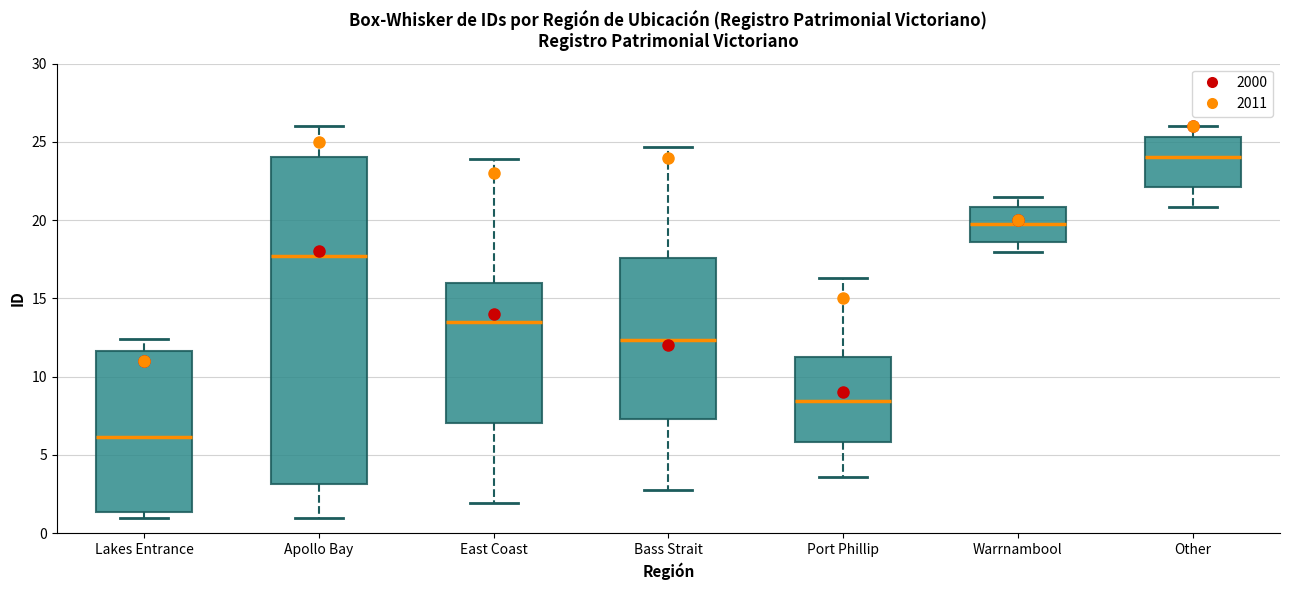

Reading left to right, read every box against the y-axis: the position of its median line, the range the box covers, and the ends of its whiskers. The values are not printed on the chart, so give them approximately, as read against the axis.

Lakes Entrance: median 6.0, box 1.5 to 11.5, whiskers 1.0 to 12.5
Apollo Bay: median 17.5, box 3.0 to 24.0, whiskers 1.0 to 26.0
East Coast: median 13.5, box 7.0 to 16.0, whiskers 2.0 to 24.0
Bass Strait: median 12.5, box 7.5 to 17.5, whiskers 3.0 to 24.5
Port Phillip: median 8.5, box 6.0 to 11.5, whiskers 3.5 to 16.5
Warrnambool: median 19.5, box 18.5 to 21.0, whiskers 18.0 to 21.5
Other: median 24.0, box 22.0 to 25.5, whiskers 21.0 to 26.0